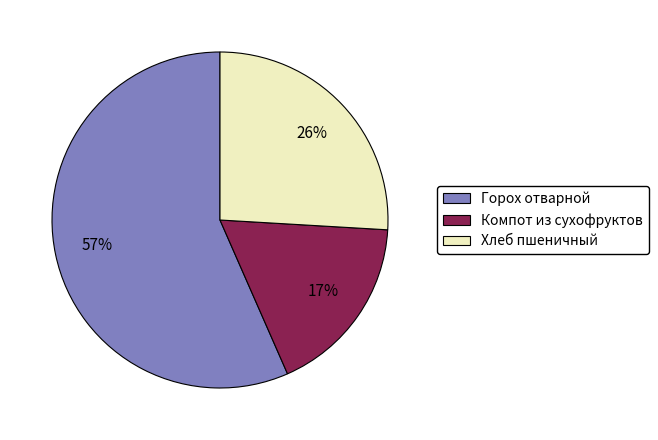

To the nearest percent, what is the average slice percentage?

33%